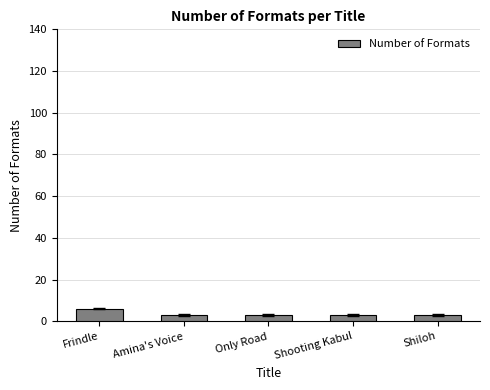

Reading left to right, list all the values displayed in this chart.

Frindle=6	Amina's Voice=3	Only Road=3	Shooting Kabul=3	Shiloh=3